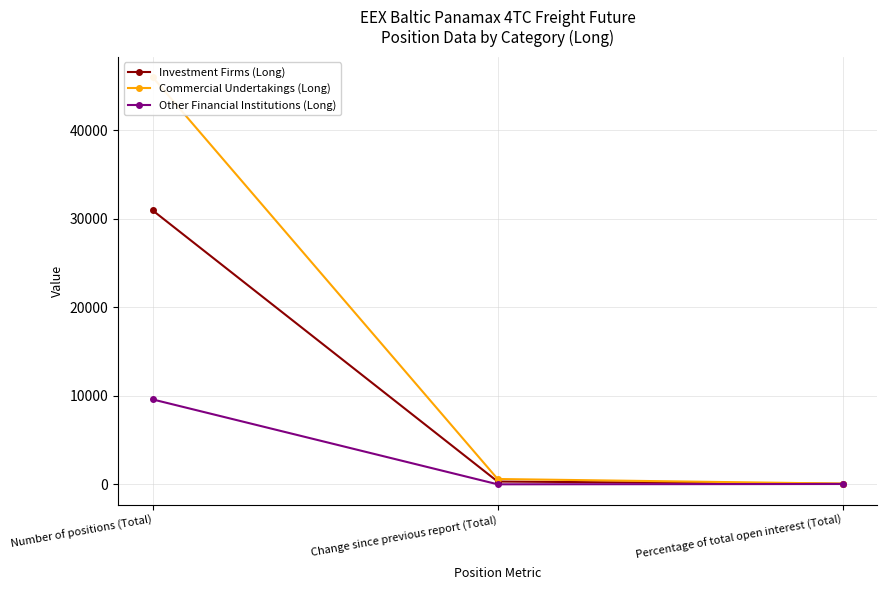

Which series has the largest total across all categories?

Commercial Undertakings (Long)